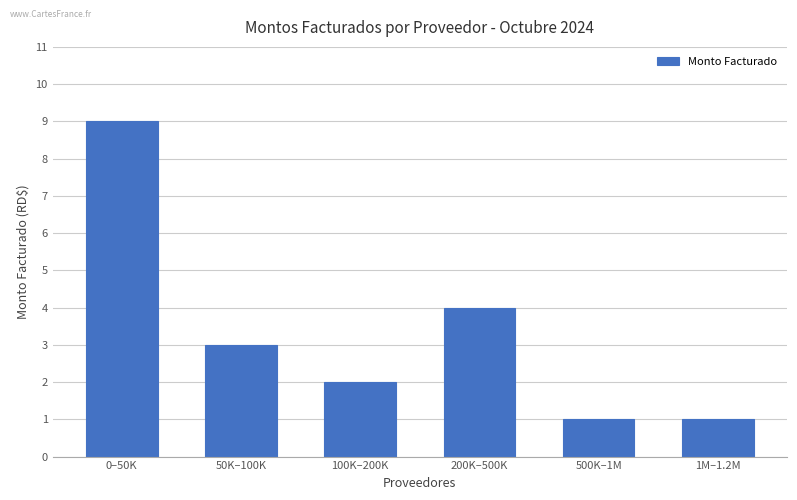

Between 0–50K and 1M–1.2M, which is larger?

0–50K